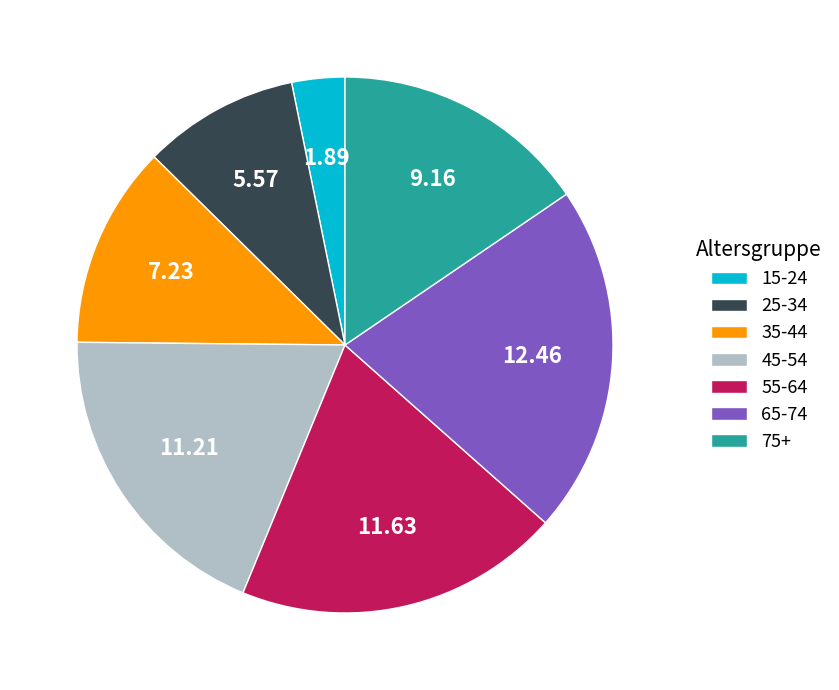

Is 65-74 the majority of the pie?

No